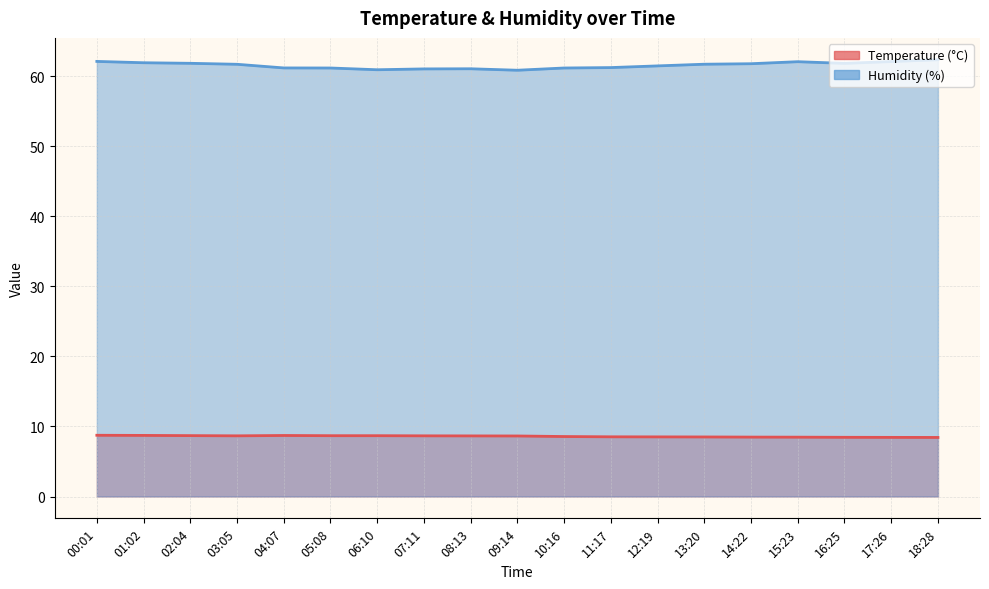

True or false: Humidity (%) has a value of 23.5 at 17:26.

False